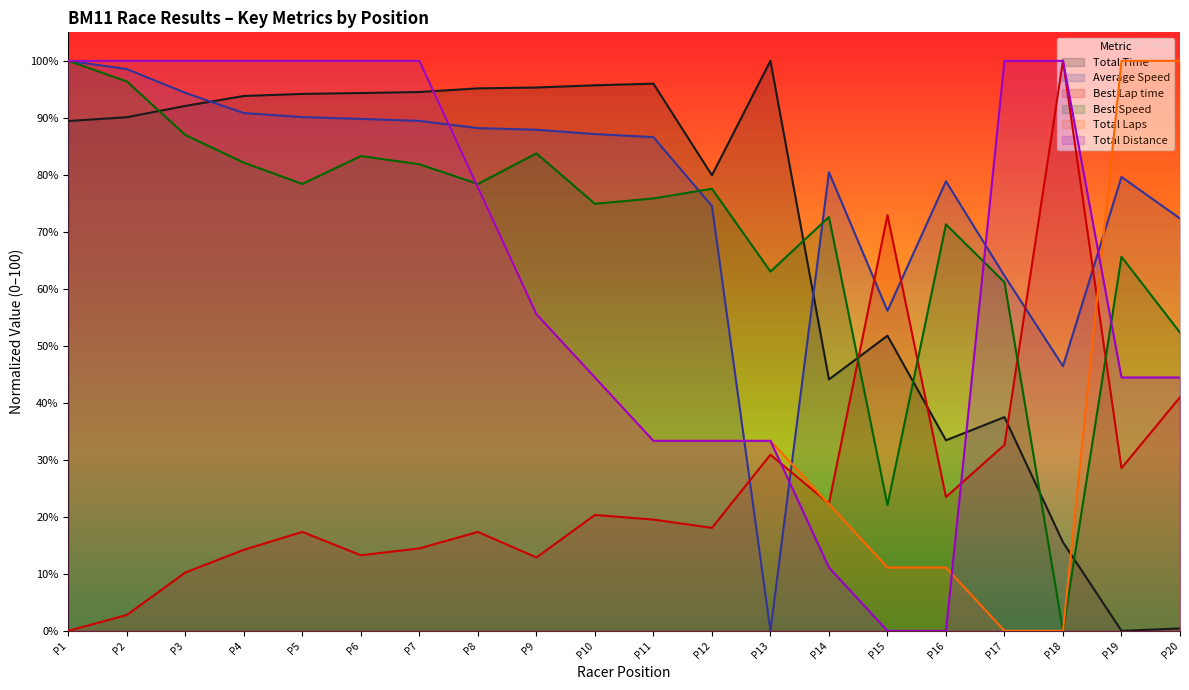

What is the average value of the Total Distance series?

63.9